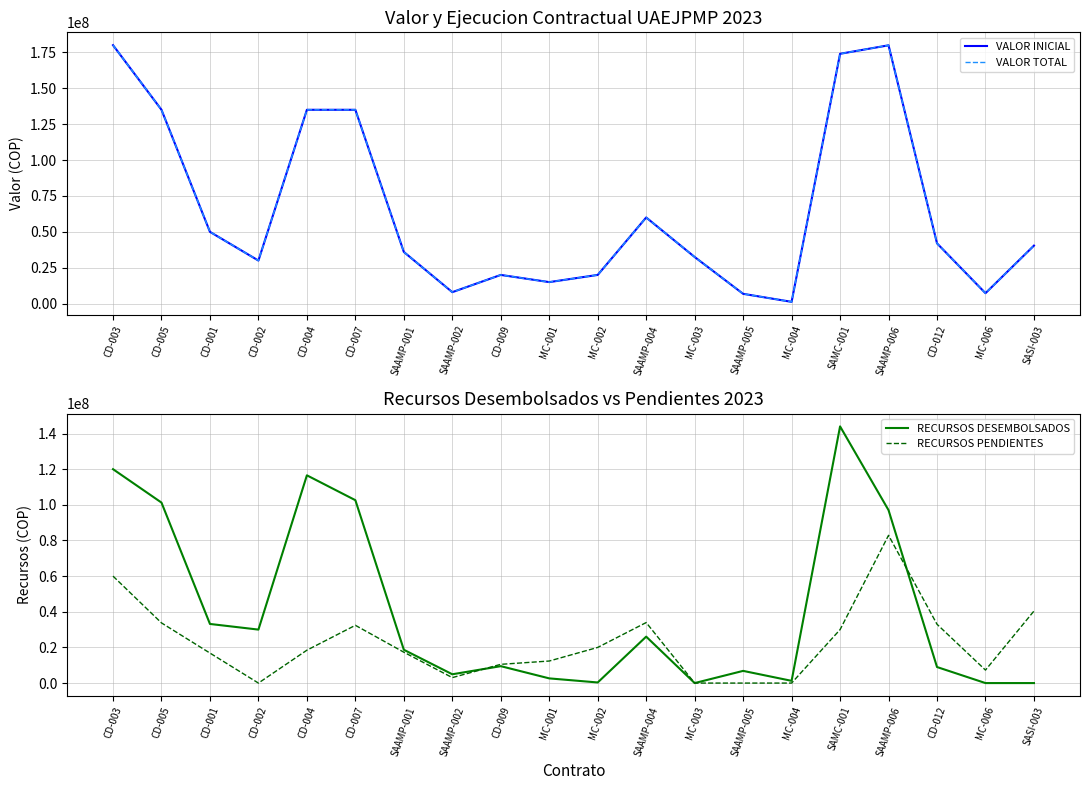

Reading right to left, transcribe all the data shown in this chart.

VALOR INICIAL: SASI-003=40409224.4	MC-006=7285000.0	CD-012=42000000.0	SAAMP-006=179904689.3	SAMC-001=173989256.0	MC-004=1249500.0	SAAMP-005=6839829.0	MC-003=32480000.0	SAAMP-004=60000000.0	MC-002=20000000.0	MC-001=15000000.0	CD-009=20000000.0	SAAMP-002=8000000.0	SAAMP-001=36000000.0	CD-007=135000000.0	CD-004=135000000.0	CD-002=30000000.0	CD-001=50000000.0	CD-005=135000000.0	CD-003=180000000.0
VALOR TOTAL: SASI-003=40409224.4	MC-006=7285000.0	CD-012=42000000.0	SAAMP-006=179904689.3	SAMC-001=173989256.0	MC-004=1249500.0	SAAMP-005=6839829.0	MC-003=32480000.0	SAAMP-004=60000000.0	MC-002=20000000.0	MC-001=15000000.0	CD-009=20000000.0	SAAMP-002=8000000.0	SAAMP-001=36000000.0	CD-007=135000000.0	CD-004=135000000.0	CD-002=30000000.0	CD-001=50000000.0	CD-005=135000000.0	CD-003=180000000.0
RECURSOS DESEMBOLSADOS: SASI-003=0.0	MC-006=0.0	CD-012=9000000.0	SAAMP-006=97009499.5	SAMC-001=144000000.0	MC-004=1249500.0	SAAMP-005=6839829.0	MC-003=0.0	SAAMP-004=26048985.8	MC-002=340000.0	MC-001=2630633.0	CD-009=9486300.0	SAAMP-002=4934551.0	SAAMP-001=18685280.3	CD-007=102600000.0	CD-004=116549999.9	CD-002=30000000.0	CD-001=33166667.0	CD-005=101250000.0	CD-003=120000000.0
RECURSOS PENDIENTES: SASI-003=40409224.4	MC-006=7285000.0	CD-012=33000000.0	SAAMP-006=82895189.8	SAMC-001=29989256.0	MC-004=0.0	SAAMP-005=0.0	MC-003=0.0	SAAMP-004=33951014.2	MC-002=20000000.0	MC-001=12369367.0	CD-009=10513700.0	SAAMP-002=3065449.0	SAAMP-001=17314719.2	CD-007=32400000.0	CD-004=18450000.1	CD-002=0.0	CD-001=16833333.0	CD-005=33750000.0	CD-003=60000000.0